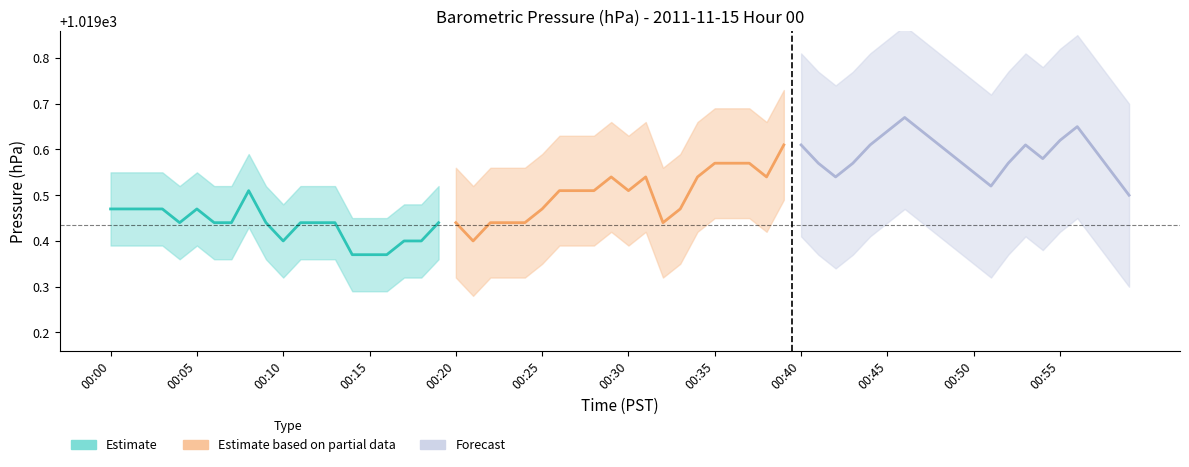

What is the sum of all Estimate based on partial data values?

20390.1